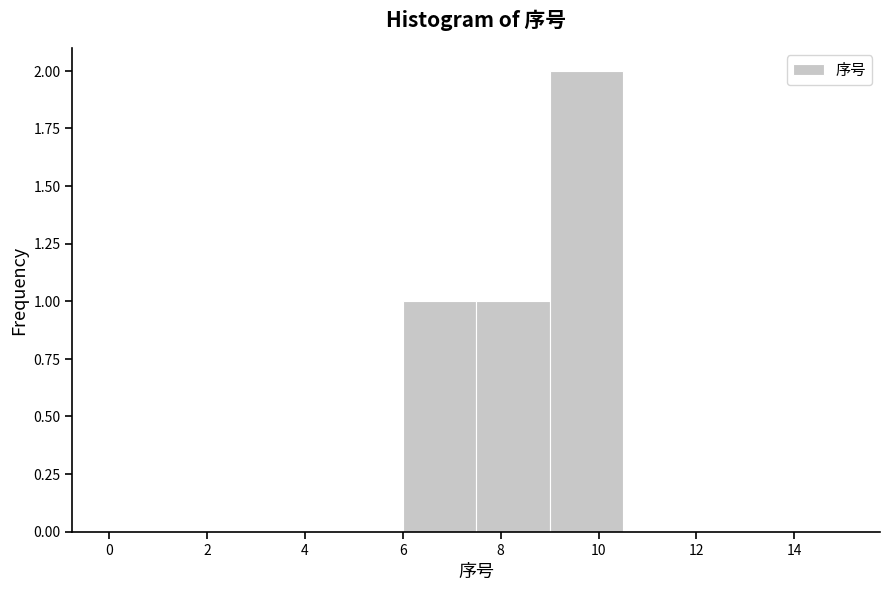

How tall is the bar that spans 6.0 to 7.5 on the x-axis? Neither the bar edges nor the heights are printed on the chart, so give them approximately, as read against the axes.

1